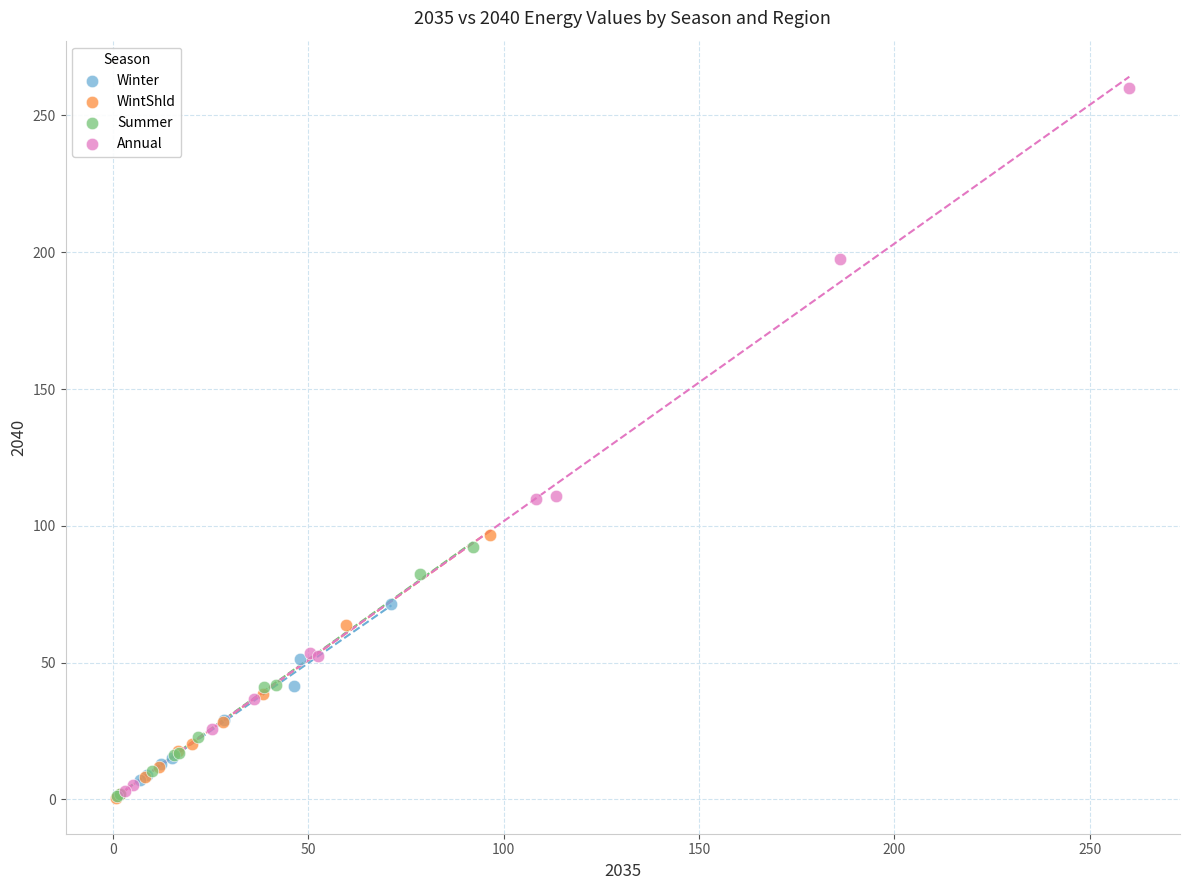

Which series contains the highest Y value?

Annual